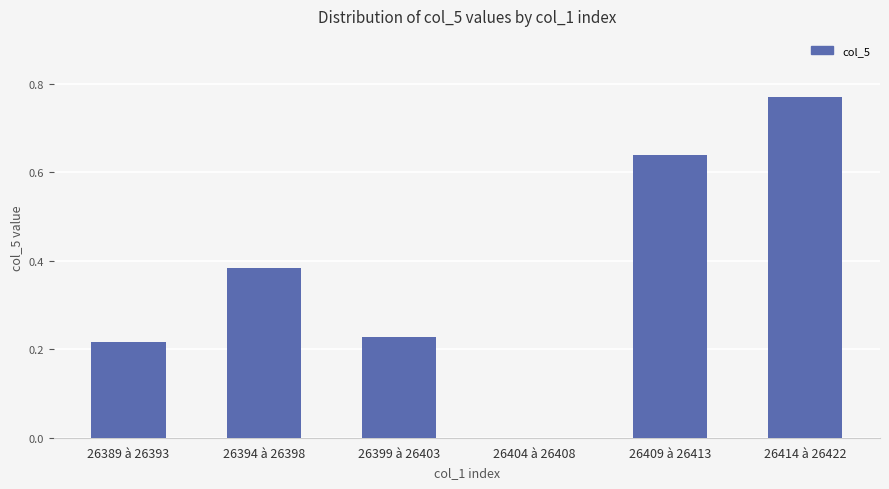

The chart shows a value of 0.3 at 26399 à 26403. True or false?

False